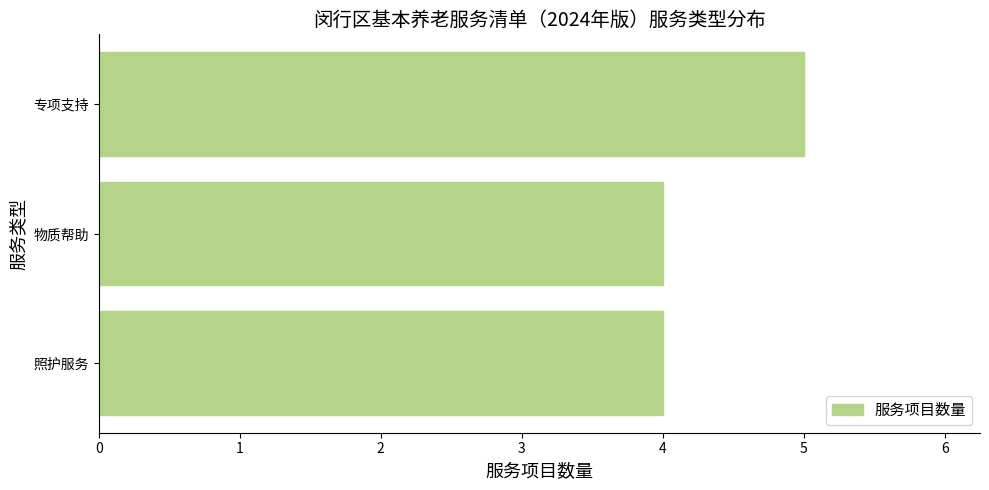

Reading bottom to top, what are all the values shown in this chart?

4	4	5